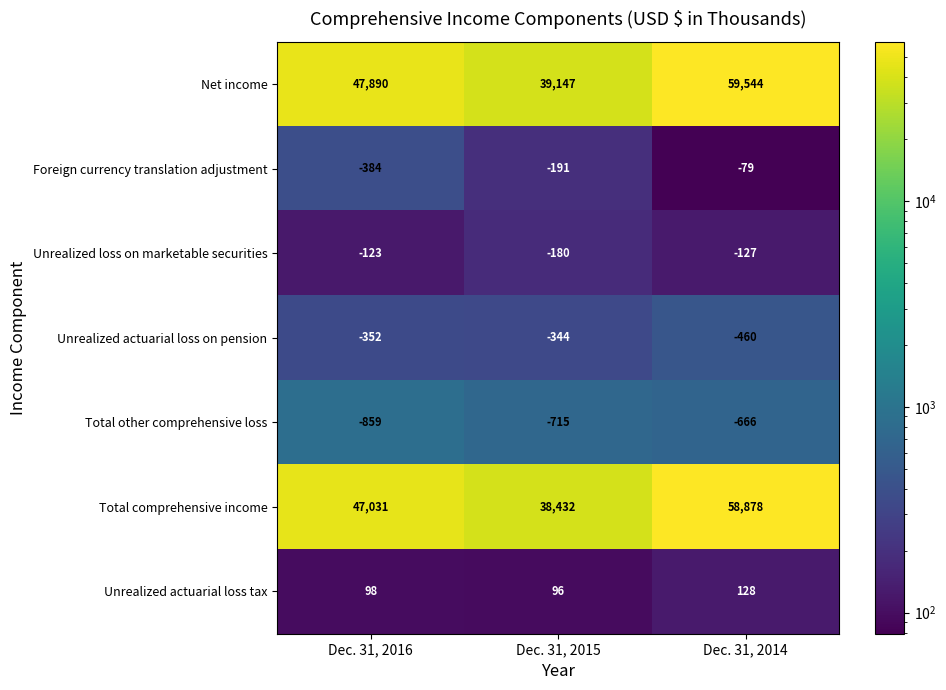

What is the highest value of the Unrealized actuarial loss on pension series?

-344